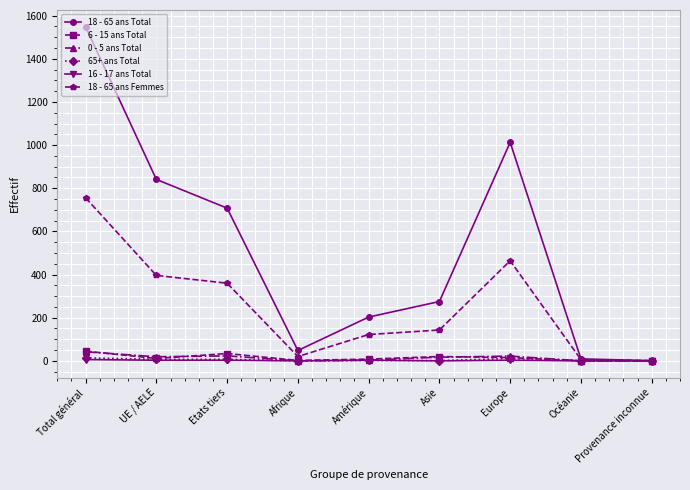

Which series has the largest range (max minus min)?

18 - 65 ans Total